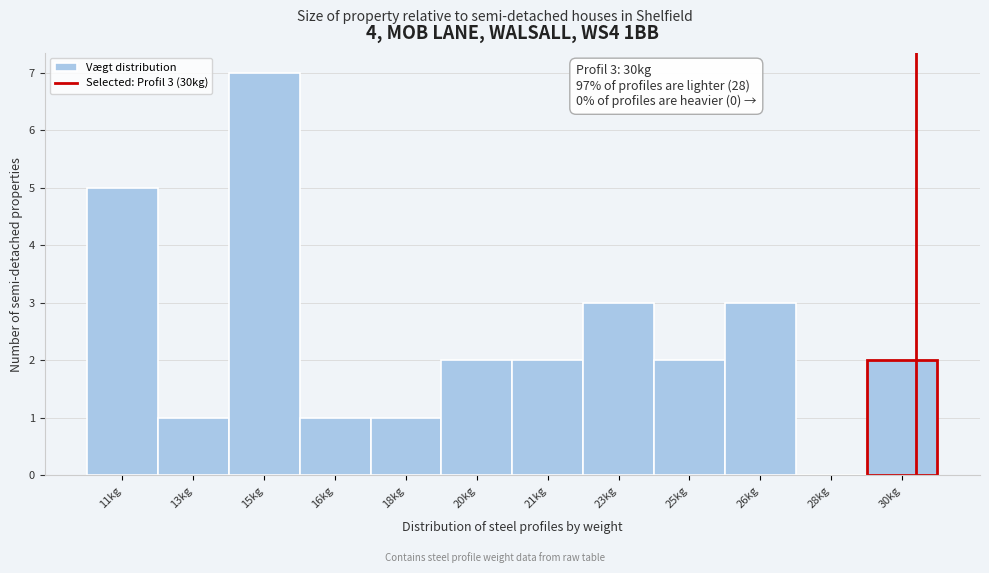

Reading right to left, list all the values displayed in this chart.

30kg=2	28kg=0	26kg=3	25kg=2	23kg=3	21kg=2	20kg=2	18kg=1	16kg=1	15kg=7	13kg=1	11kg=5